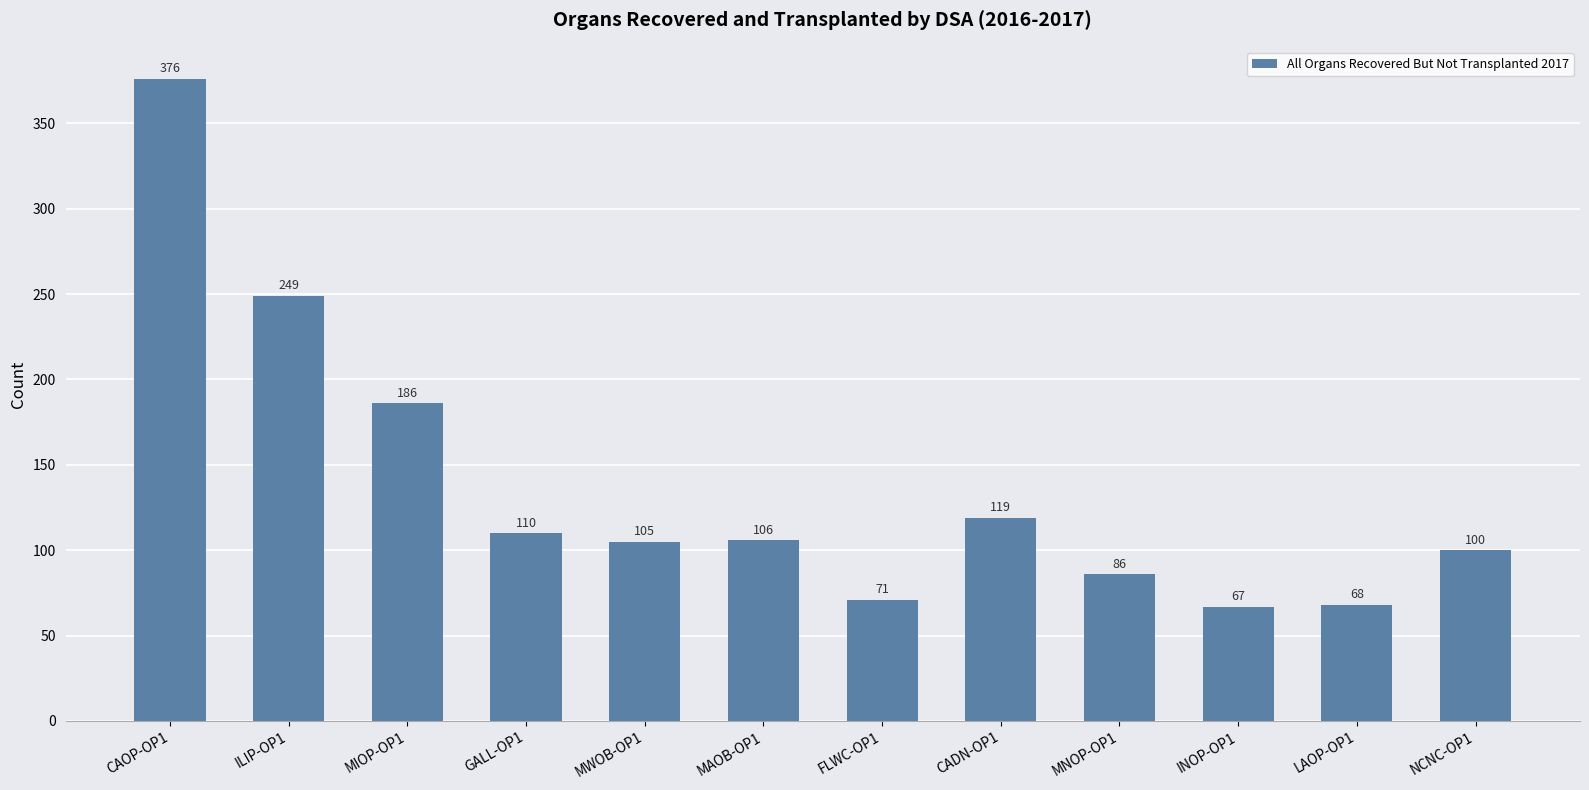

Which has a higher value, GALL-OP1 or LAOP-OP1?

GALL-OP1